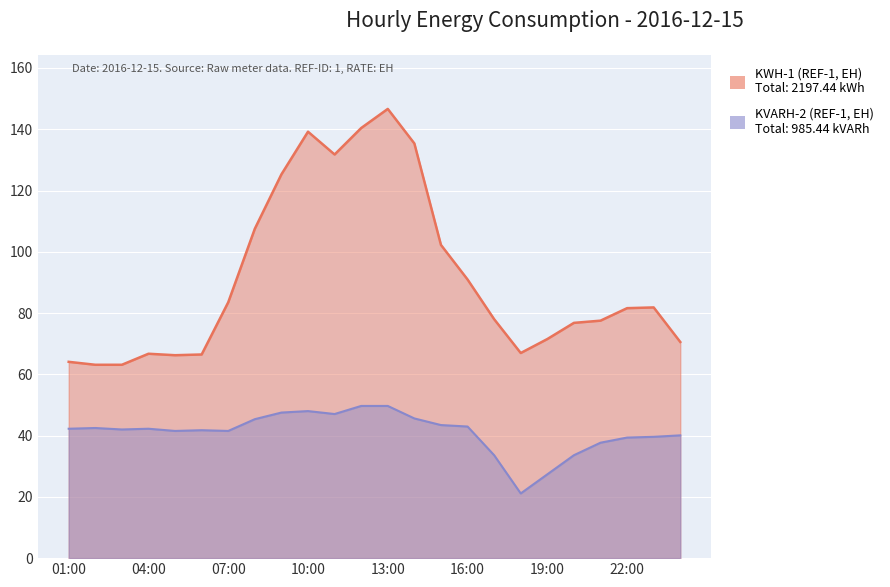

At which category does KVARH-2 (REF-1, EH) reach its first local peak?

02:00